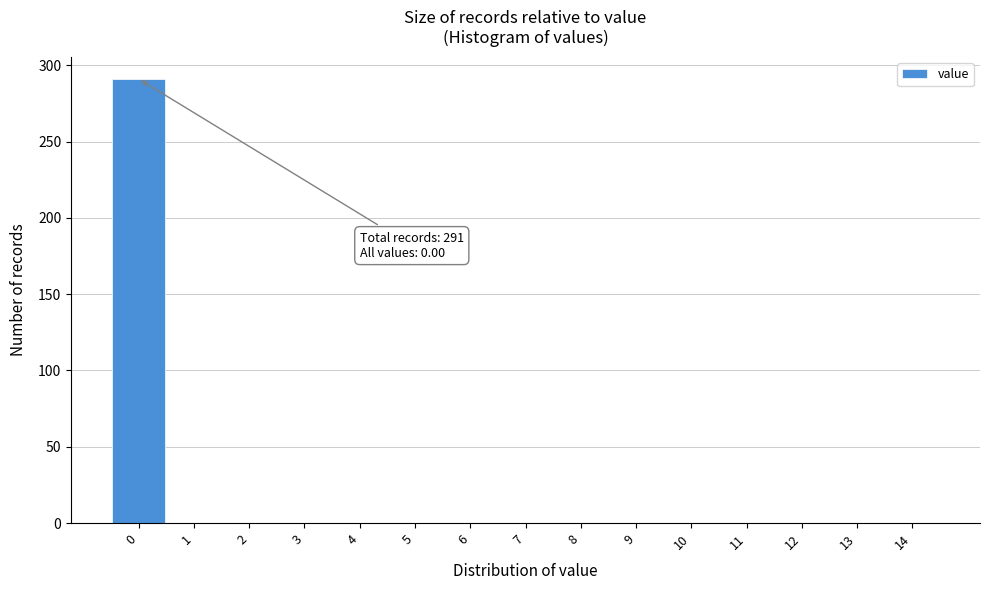

Over which range of the x-axis is the bar tallest?

-0.5 to 0.5